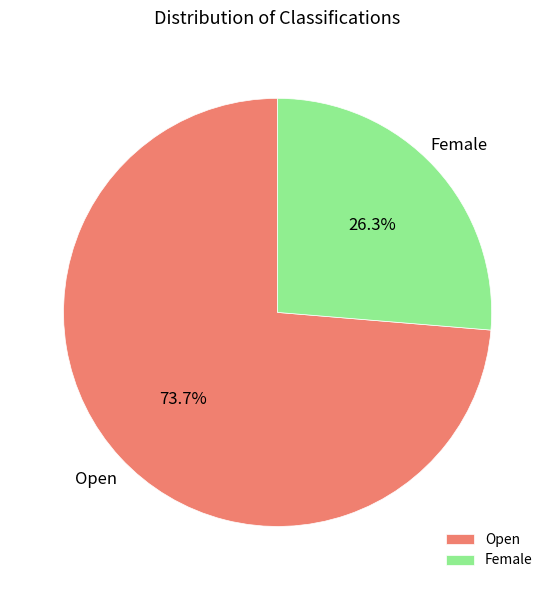

Which slice represents more than half of the pie?

Open